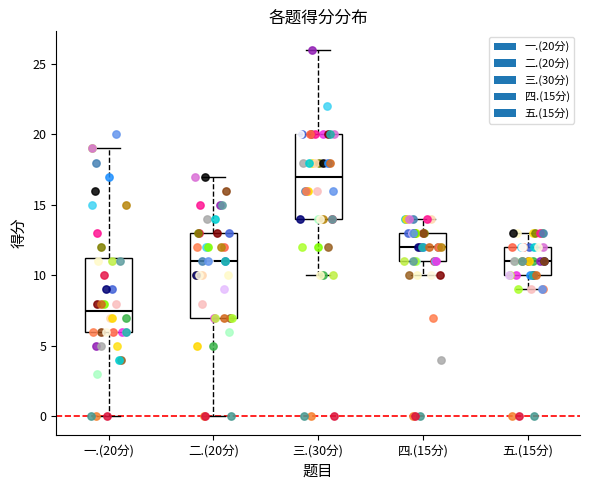

Reading left to right, transcribe this box plot: for each box, give where its median line is, the range the box spans, and where its two whiskers end, as read against the y-axis. The values are not printed on the chart, so give them approximately, as read against the axis.

一.(20分): median 7.5, box 6.0 to 11.5, whiskers 0.0 to 19.0
二.(20分): median 11.0, box 7.0 to 13.0, whiskers 0.0 to 17.0
三.(30分): median 17.0, box 14.0 to 20.0, whiskers 10.0 to 26.0
四.(15分): median 12.0, box 11.0 to 13.0, whiskers 10.0 to 14.0
五.(15分): median 11.0, box 10.0 to 12.0, whiskers 9.0 to 13.0